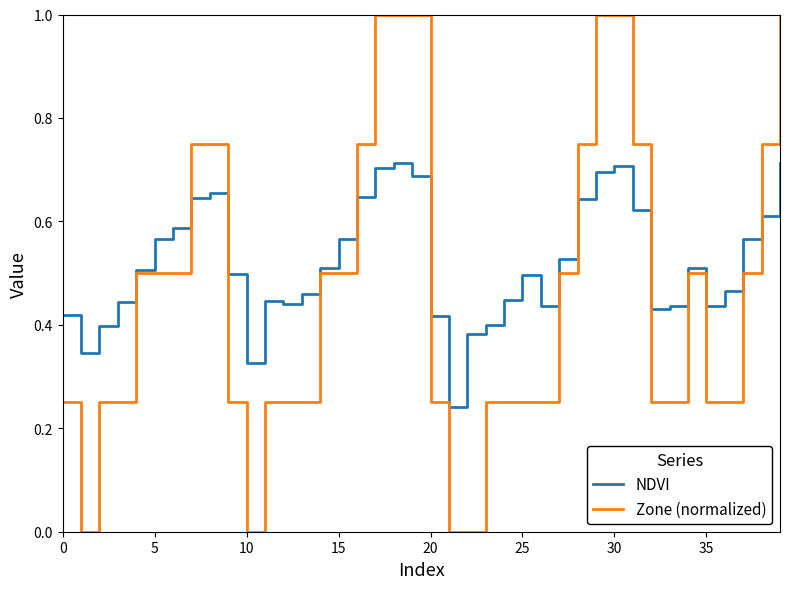

List the series in order of their overall mean, highest first.

NDVI, Zone (normalized)